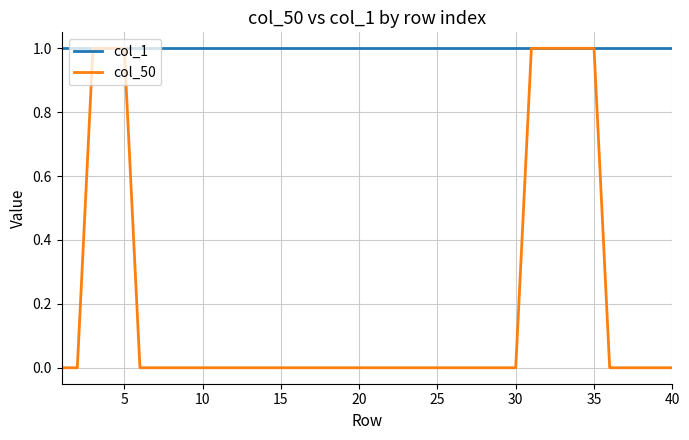

Rank the series by their average value, from lowest to highest.

col_50, col_1